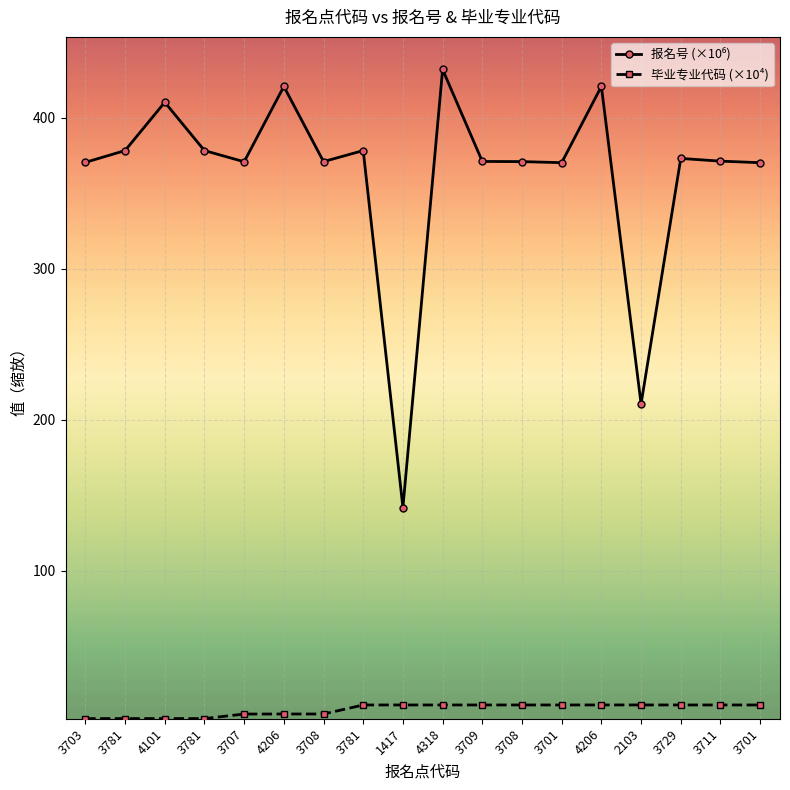

Reading left to right, list all the values displayed in this chart.

报名号: 370.4	378.2	410.2	378.2	370.8	420.7	370.9	378.2	141.8	431.9	371.0	370.9	370.2	420.7	210.4	373.0	371.2	370.2
毕业专业代码: 2.0	2.0	2.0	2.0	5.0	5.0	5.0	11.0	11.0	11.0	11.0	11.0	11.0	11.0	11.0	11.0	11.0	11.0